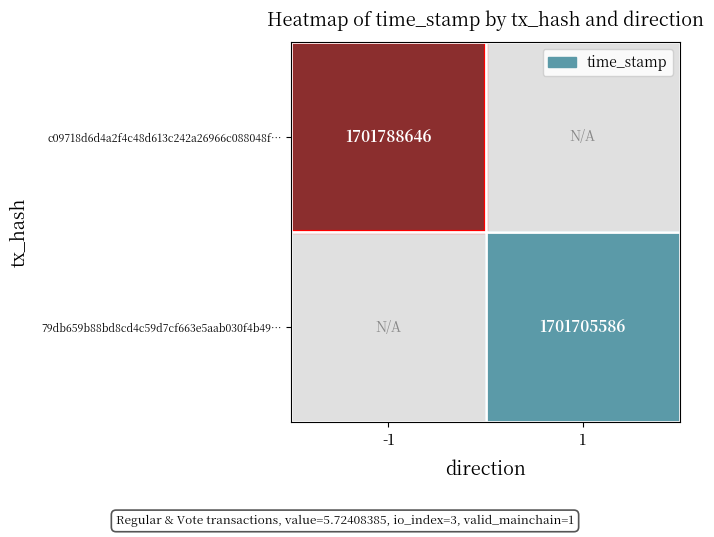

Is it true that 79db659b88bd8cd4c59d7cf663e5aab030f4b49… equals 1023734074 at 1?

False